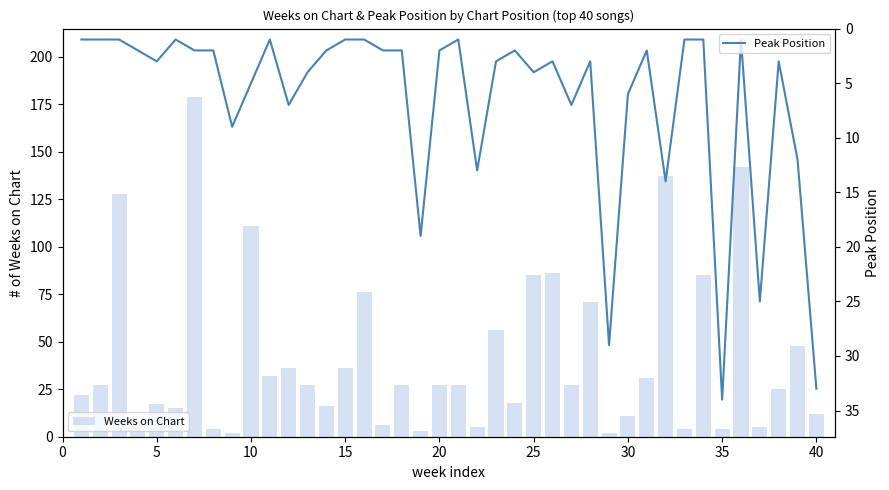

Which series has the largest total across all categories?

Weeks on Chart